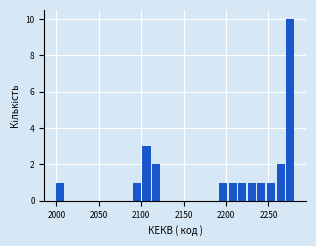

Around what value on the x-axis is the tallest bar? Give the approximate position of its centre, as read against the axis.

2275